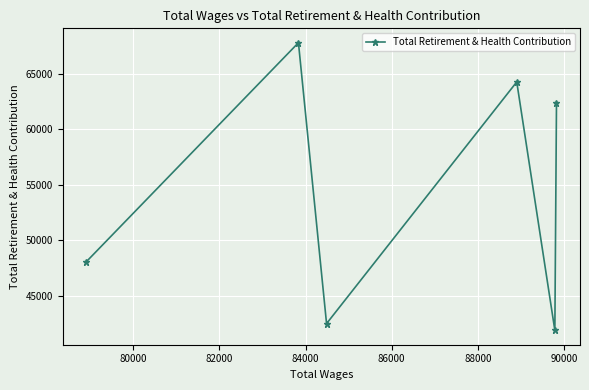

What is the difference between the maximum and minimum values?

25955